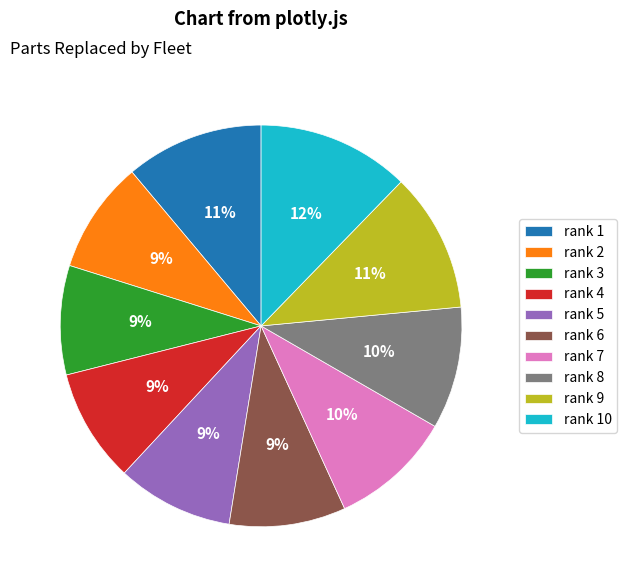

Is rank 2 the majority of the pie?

No